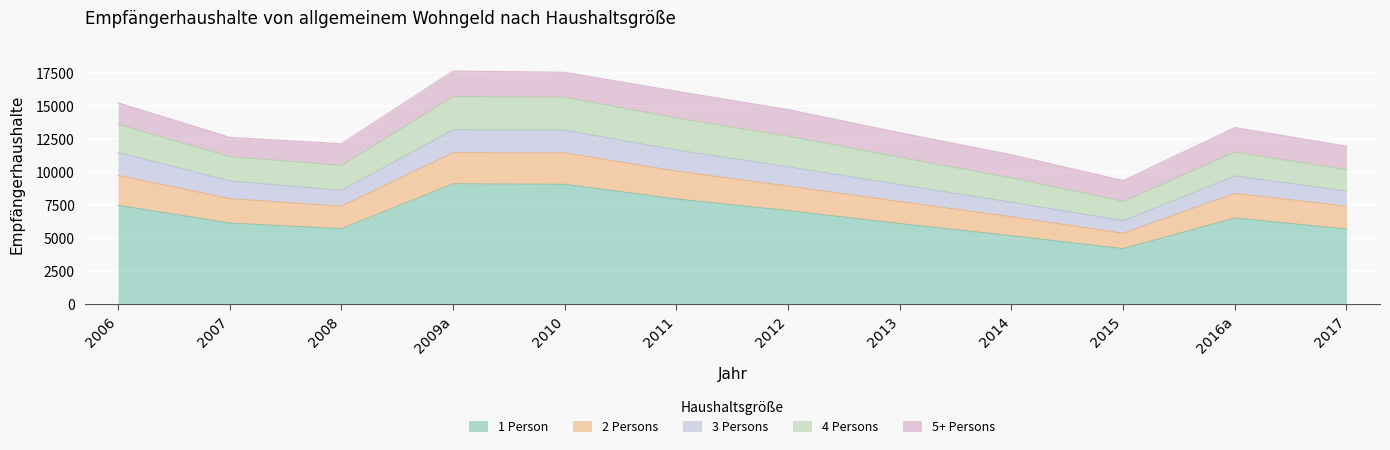

Which series has the largest total across all categories?

1 Person